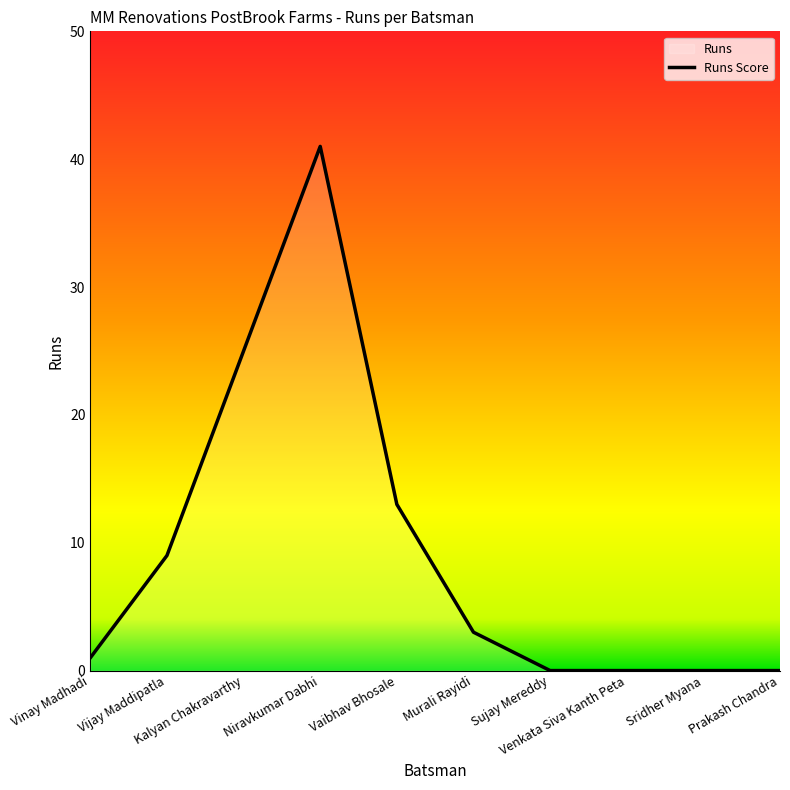

List the labels in order of value, smallest first.

Sujay Mereddy, Venkata Siva Kanth Peta, Sridher Myana, Prakash Chandra, Vinay Madhadi, Murali Rayidi, Vijay Maddipatla, Vaibhav Bhosale, Kalyan Chakravarthy, Niravkumar Dabhi